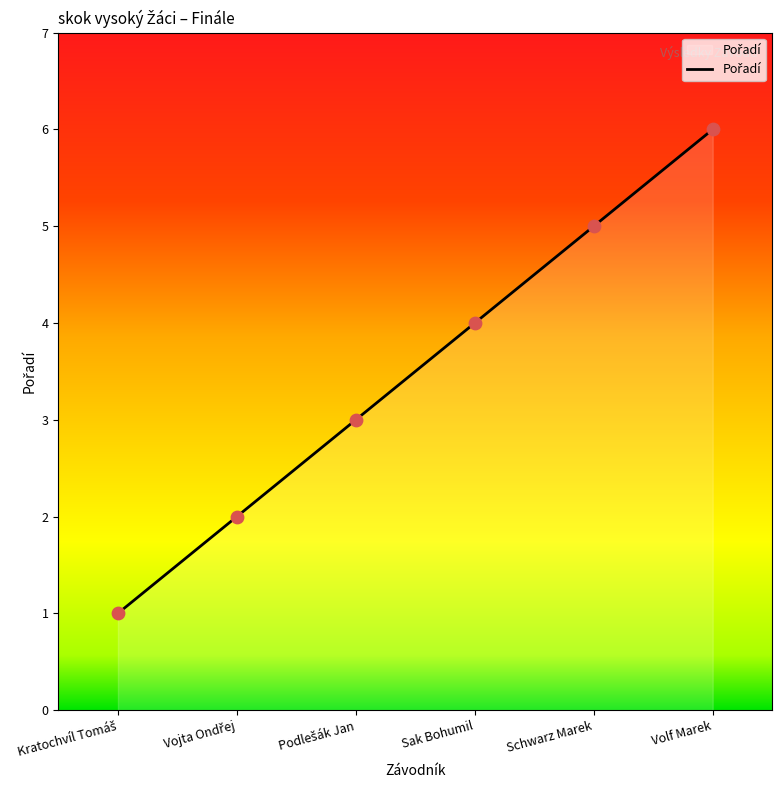

What is the difference between the second highest and minimum values?

4